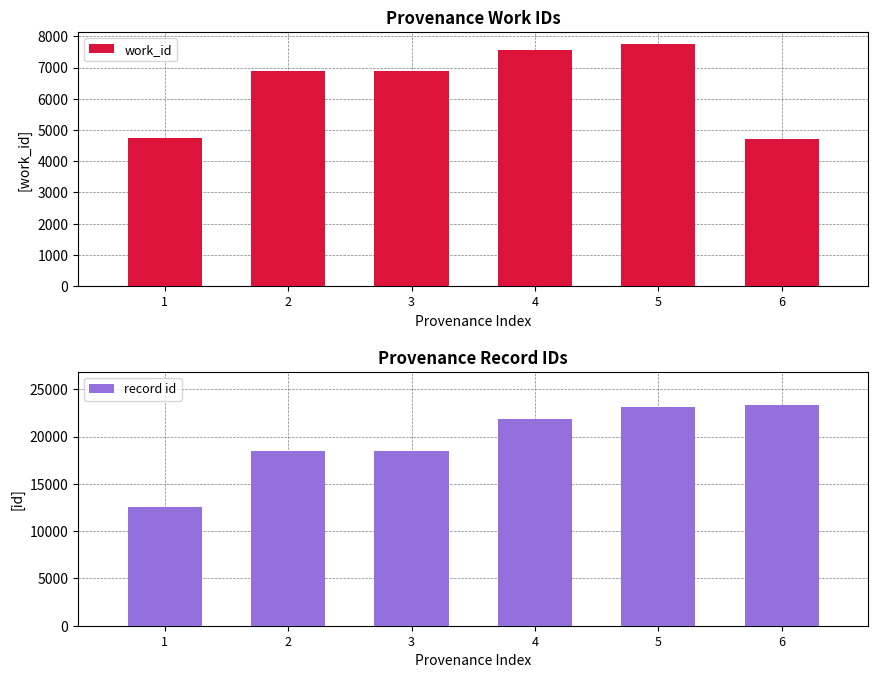

The value of work_id at 6 is 4702. True or false?

True